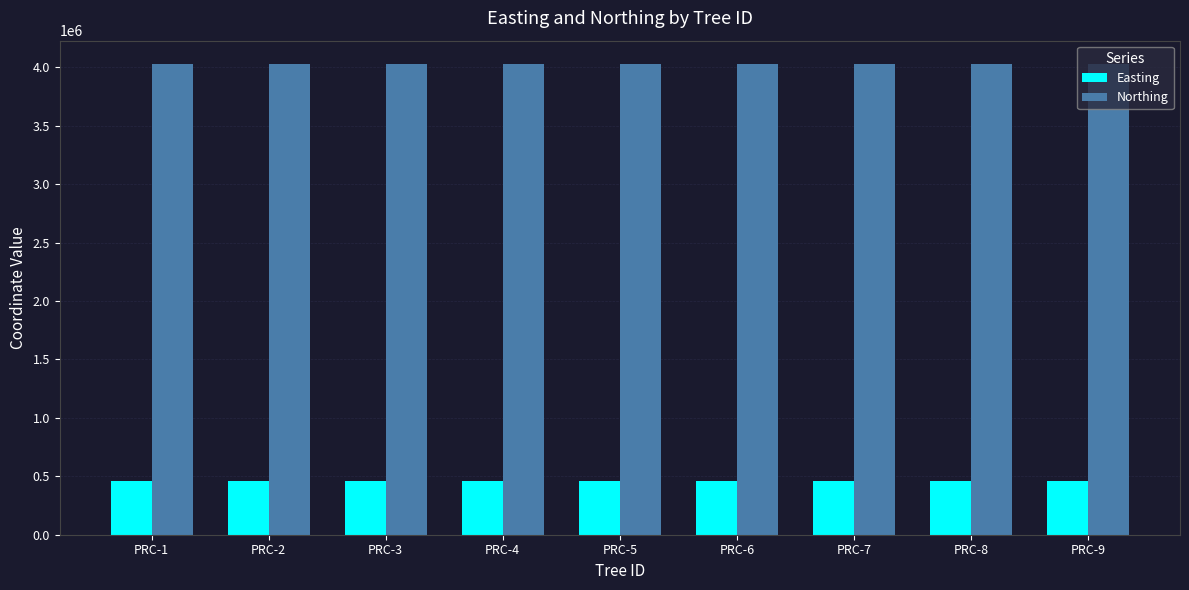

What is the difference between the highest and lowest values at PRC-2?

3564105.0